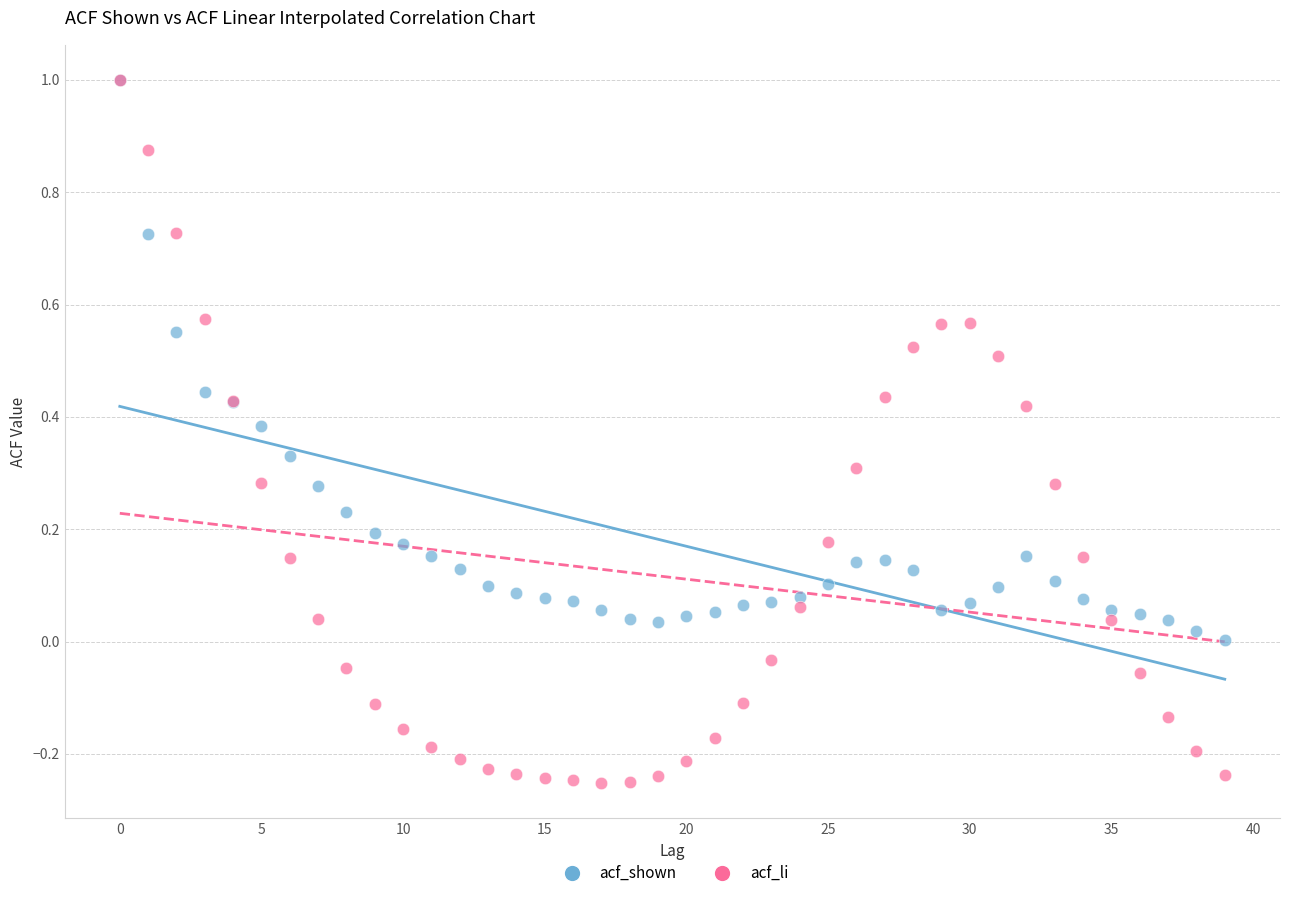

What are all the series names shown in the legend?

acf_shown, acf_li